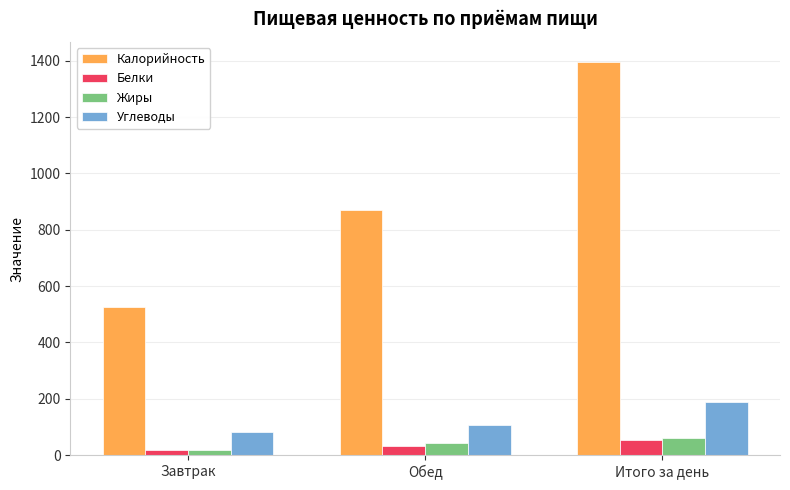

Rank the categories by Калорийность value from lowest to highest.

Завтрак, Обед, Итого за день